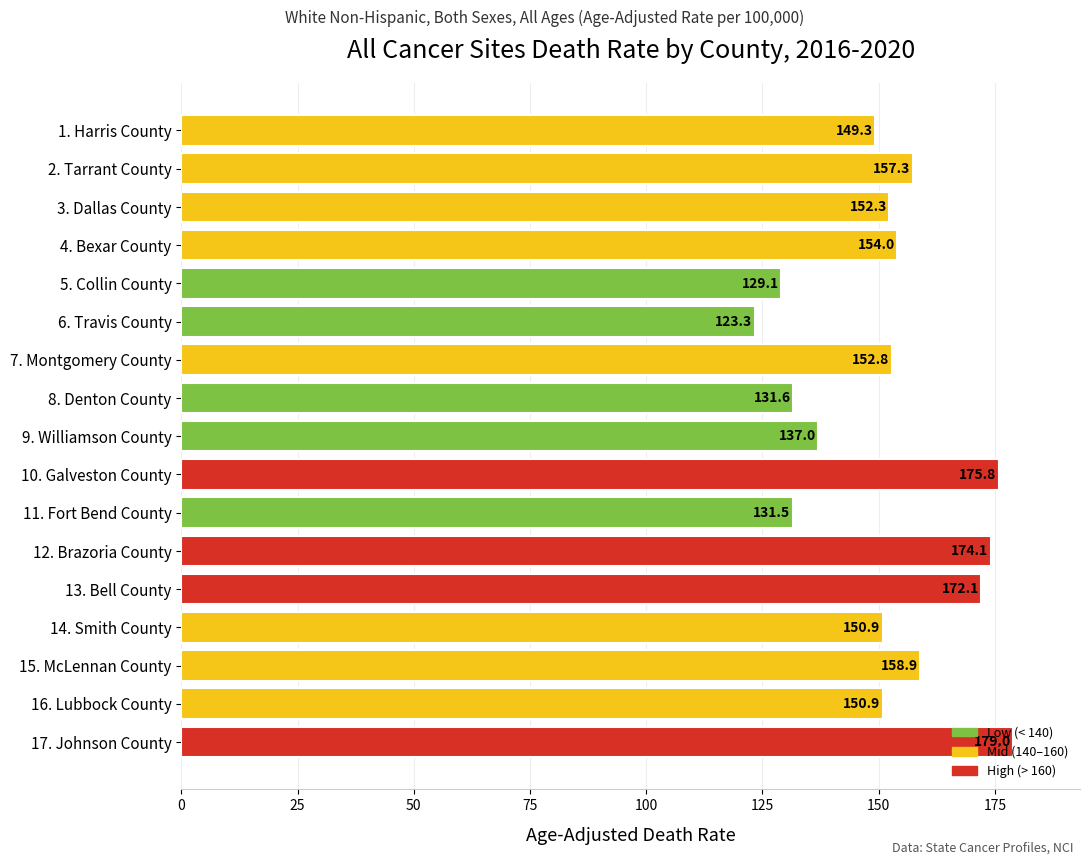

Are the bars horizontal?

Yes